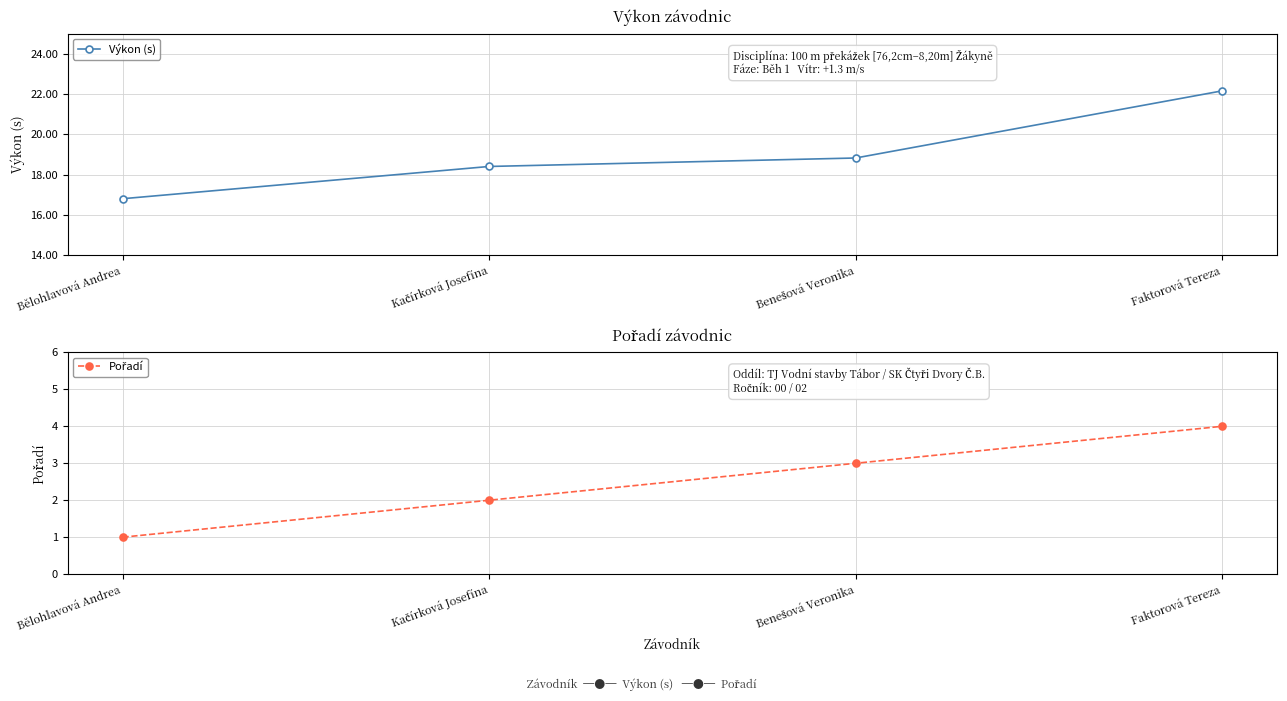

What is the difference between the maximum and second lowest values in the Pořadí series?

2.0